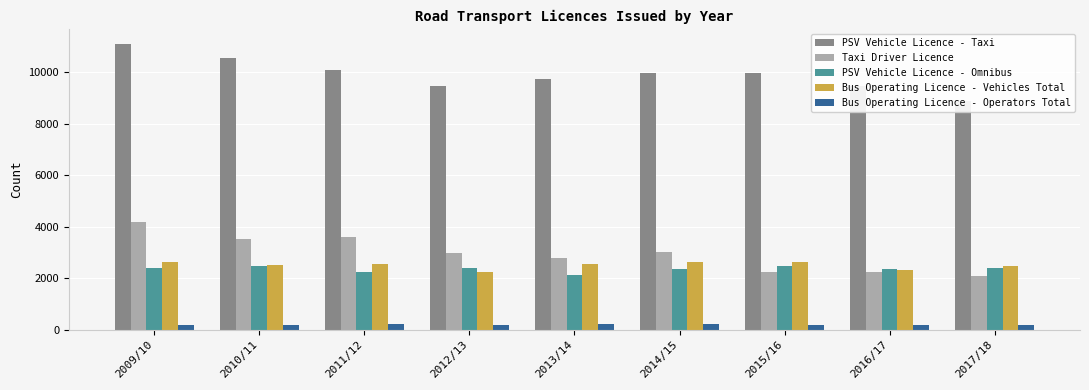

What is the difference between the PSV Vehicle Licence - Taxi values at 2009/10 and 2016/17?

1622